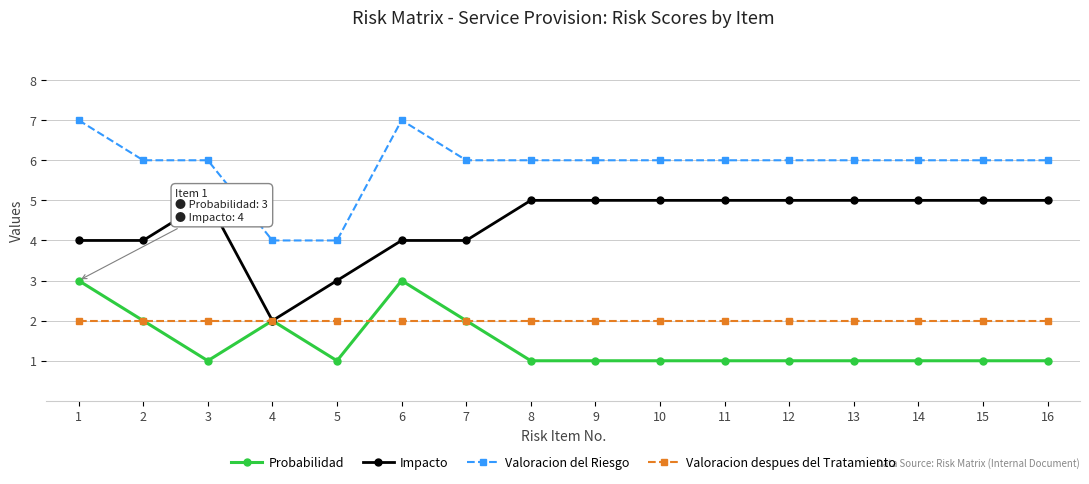

What value does the Probabilidad series have at 1?

3